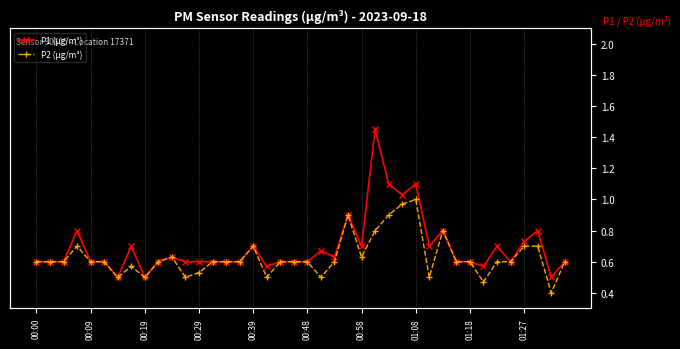

True or false: P1 (µg/m³) and P2 (µg/m³) intersect in this chart.

False